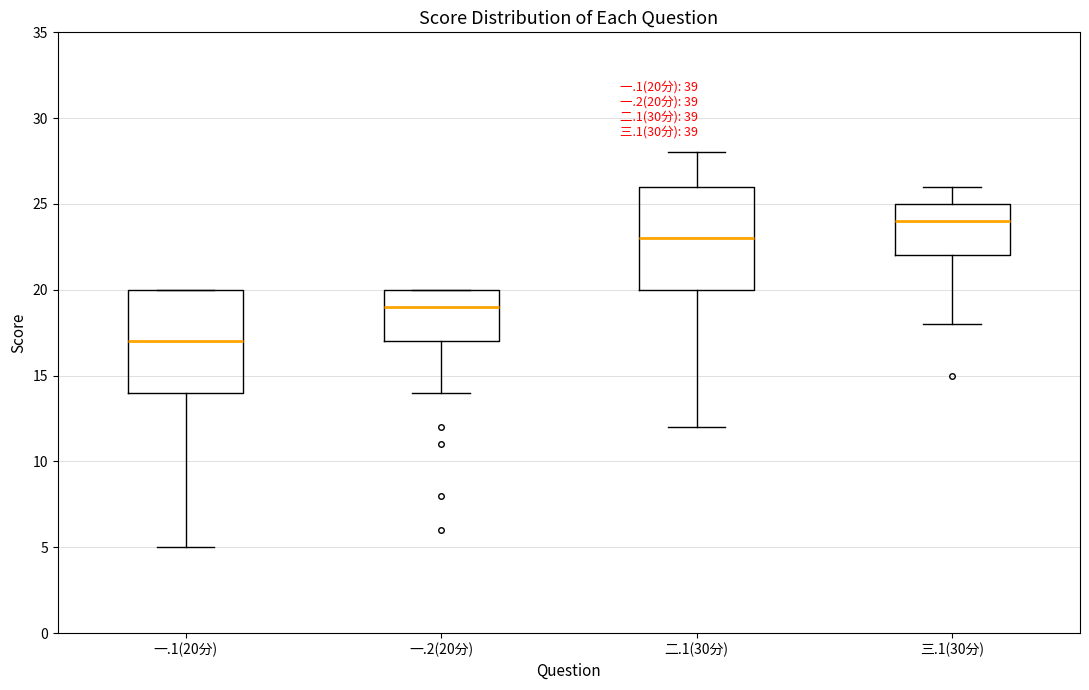

Which box has the lowest median line?

一.1(20分)